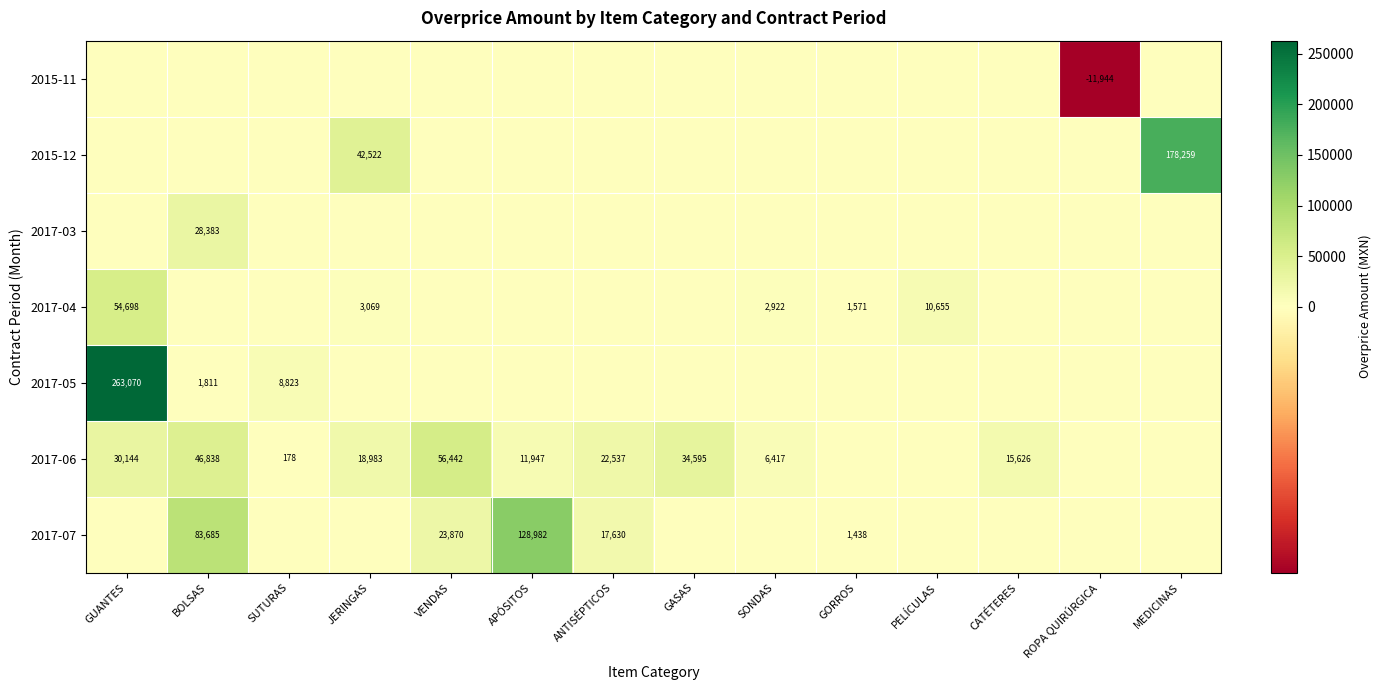

The 2017-06 series shows 9227 at GASAS. True or false?

False